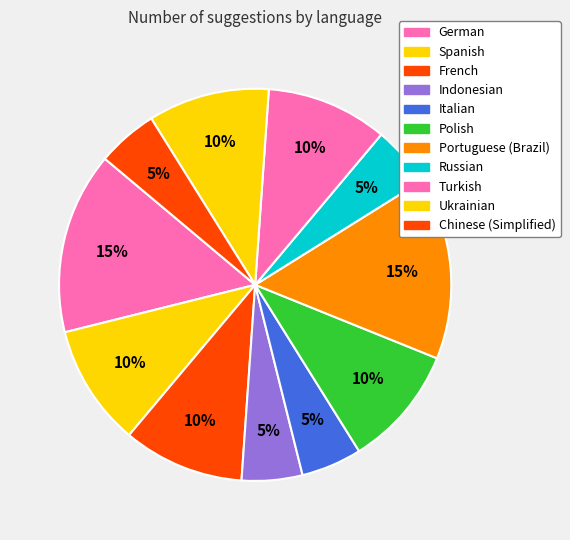

How many segments does this pie chart have?

11